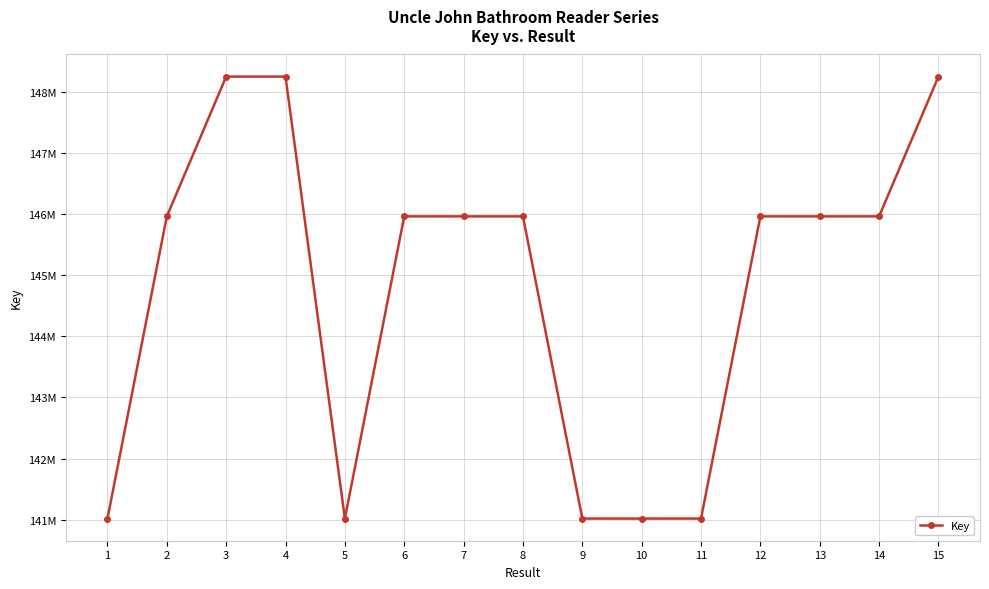

What is the value of the 2nd point from the left?

145964623